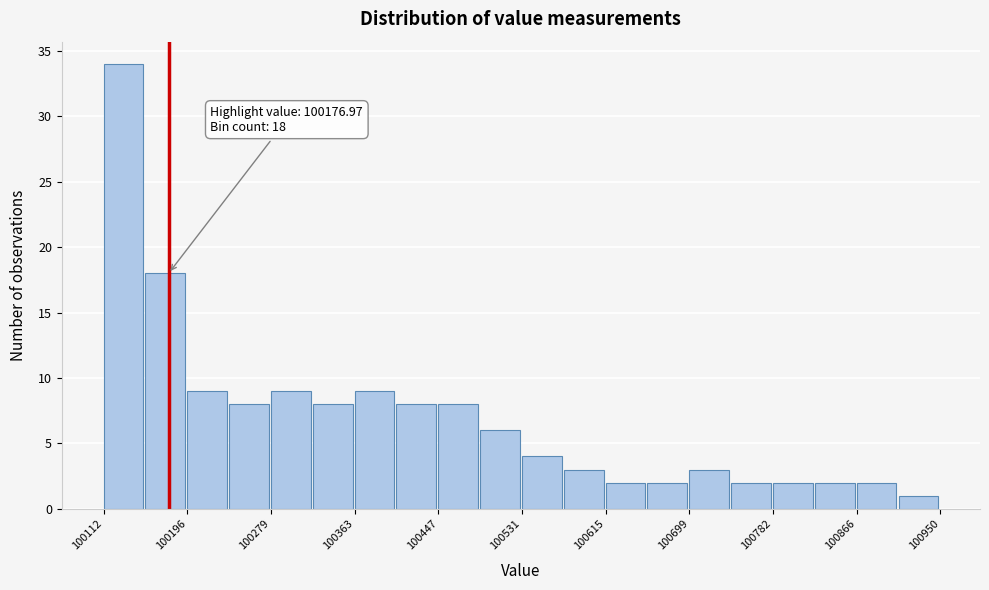

Over which range of the x-axis is the bar tallest?

100110 to 100150